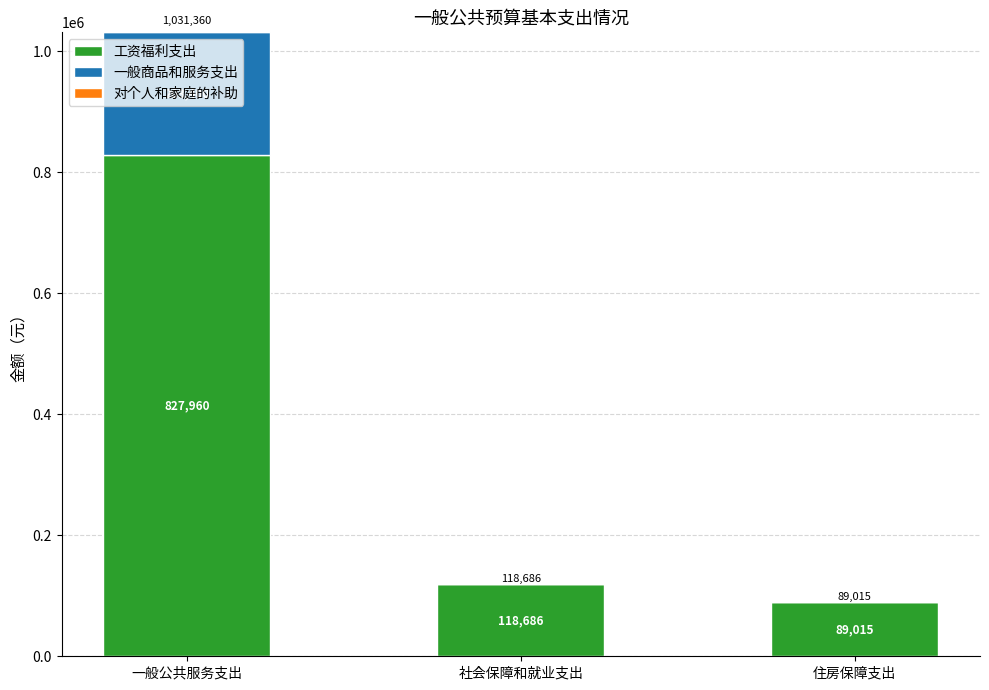

Which category has the highest value in the 工资福利支出 series?

一般公共服务支出